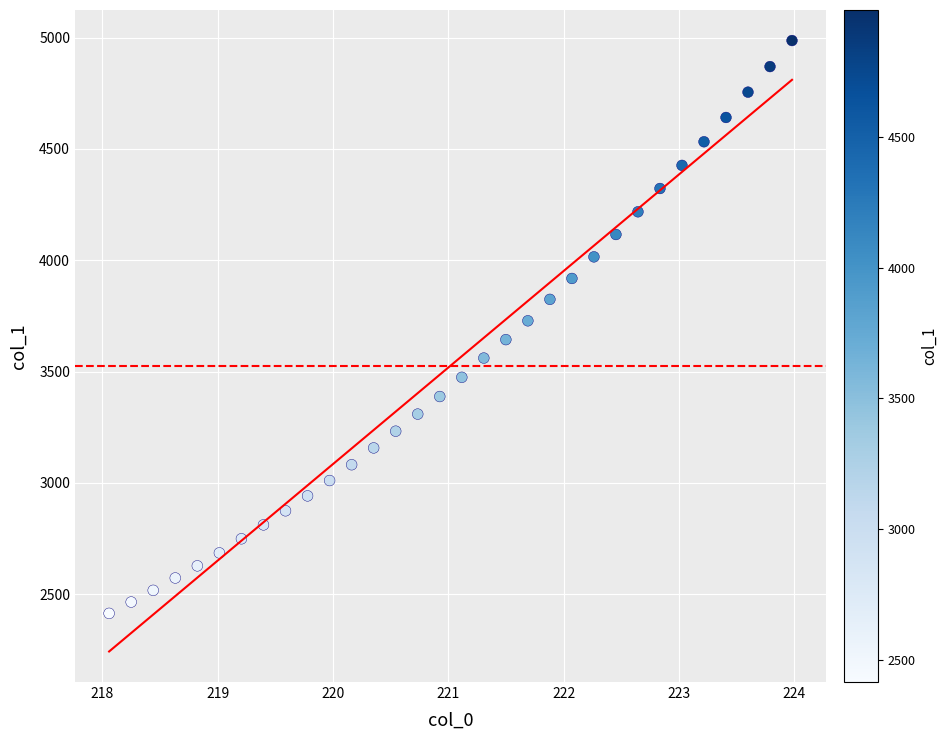

What is the range of X values (max minus min)?

5.9